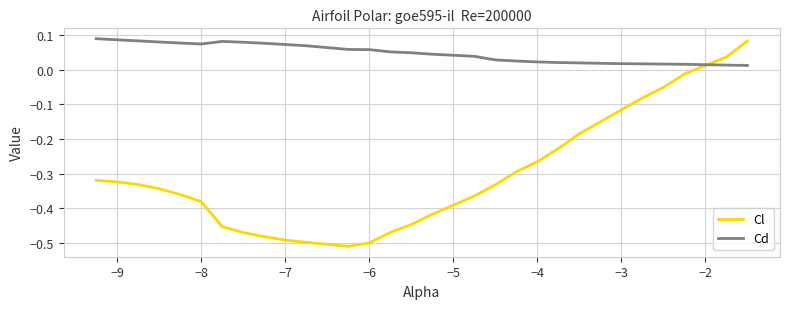

Which series has the largest total across all categories?

Cd